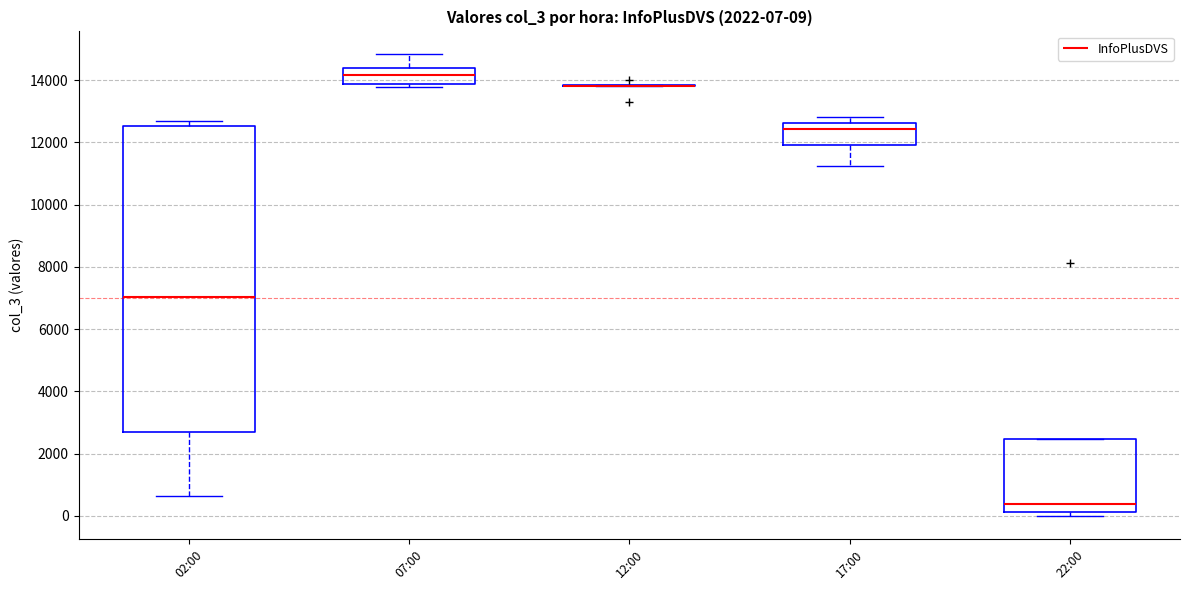

Which box is the tallest, from its lower edge to its upper edge?

02:00